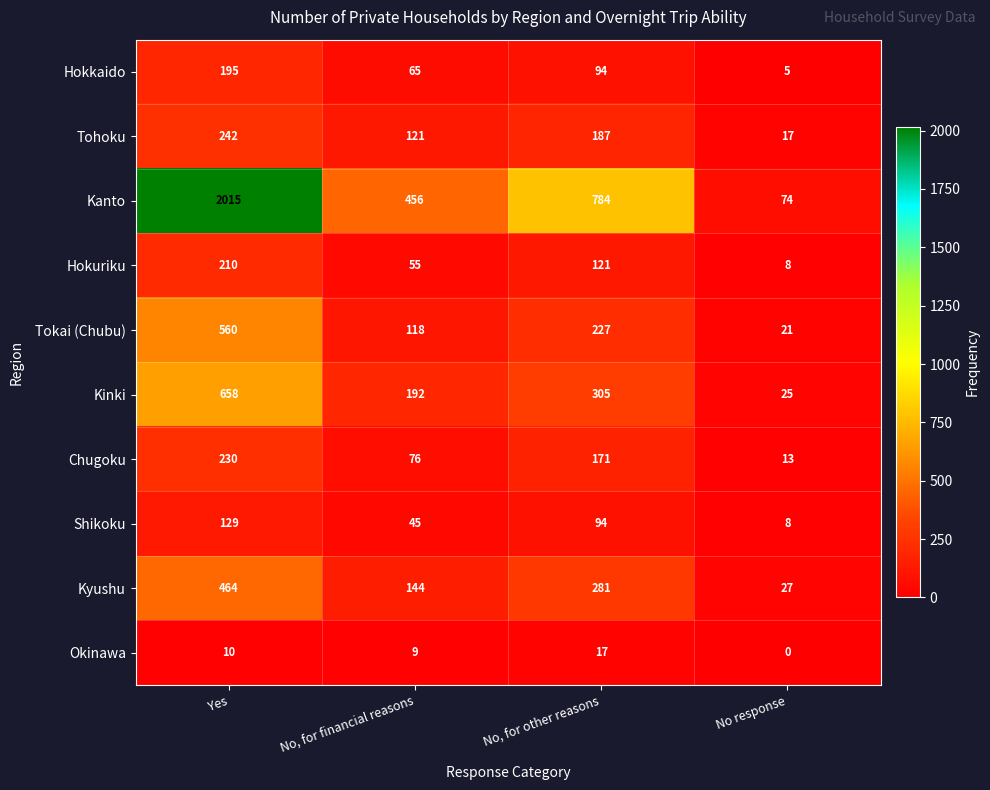

True or false: Shikoku has a value of 80 at No, for financial reasons.

False